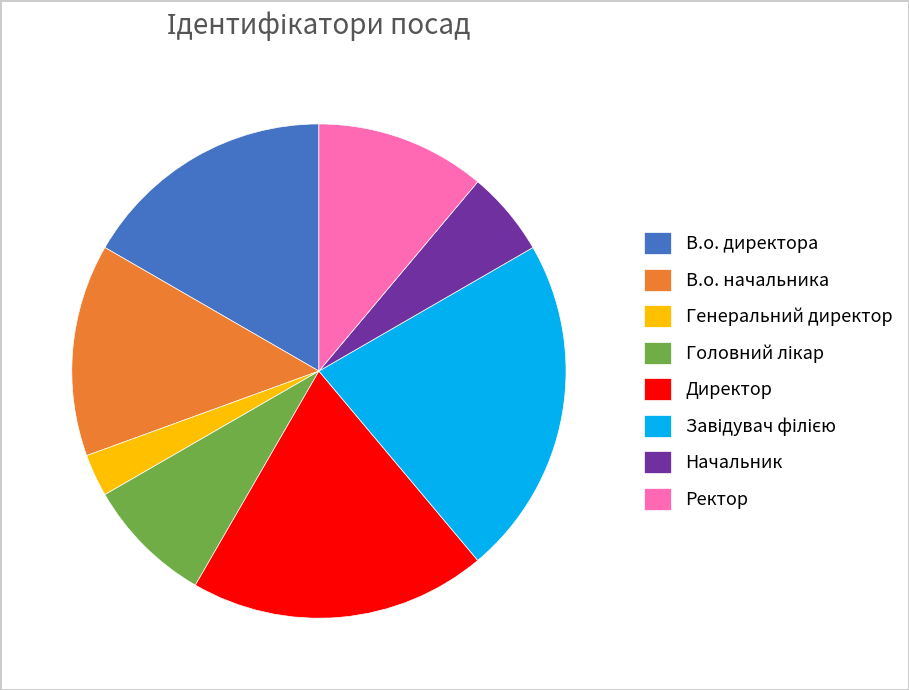

Which slice is the smallest?

Генеральний директор